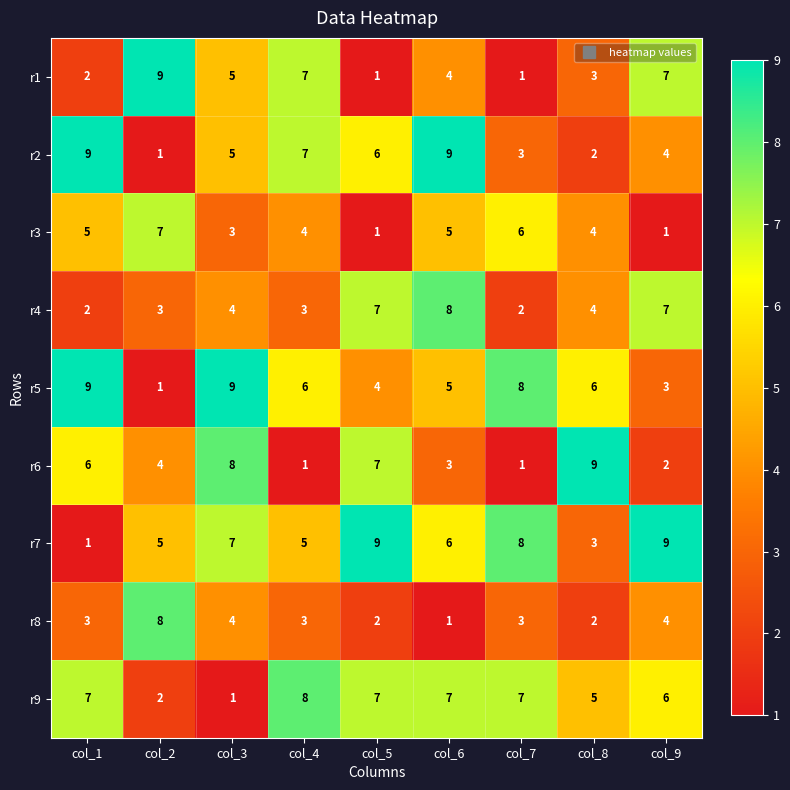

What is the spread (max minus min) of values at col_5?

8